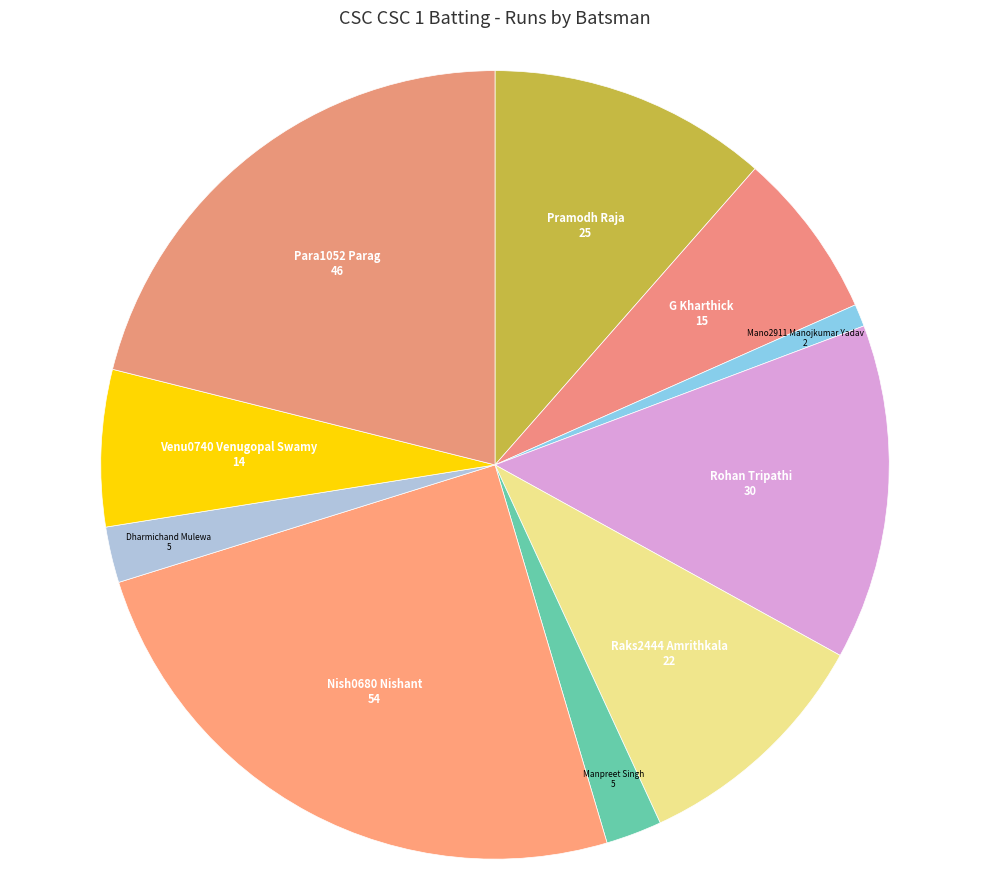

Count the number of slices in the pie.

10